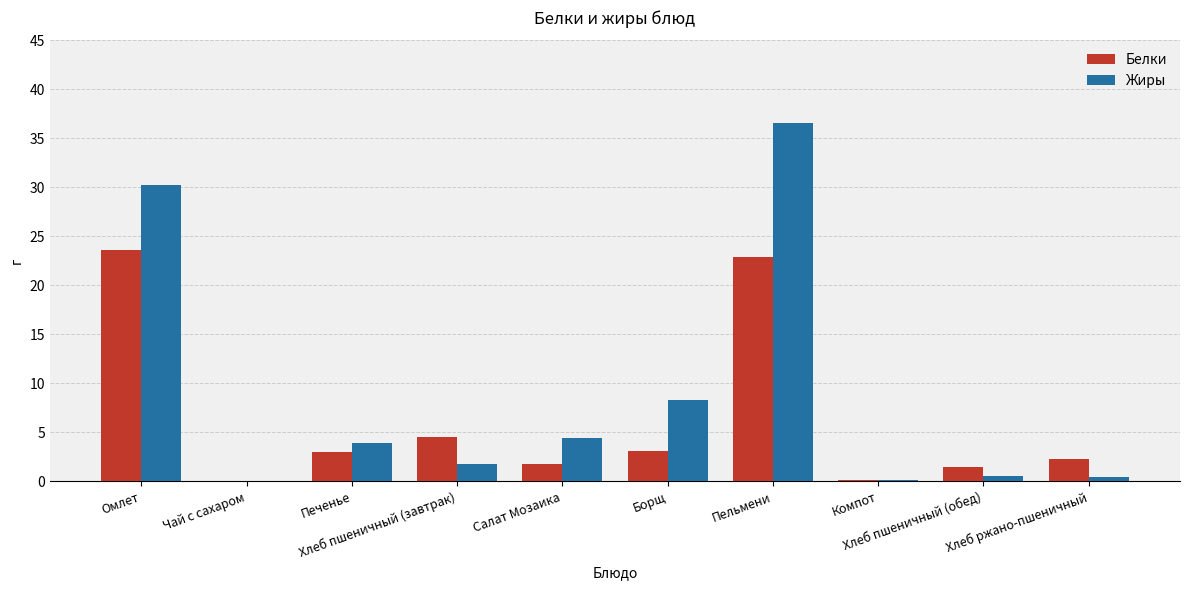

What is the maximum value shown in the chart?

36.6